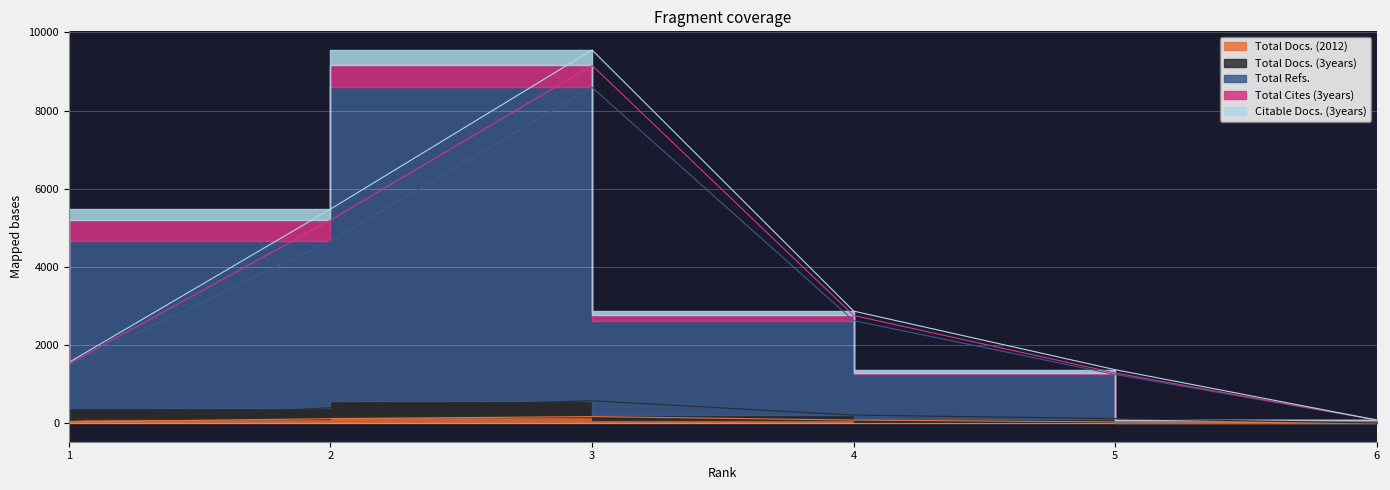

How many categories are shown in the chart?

6